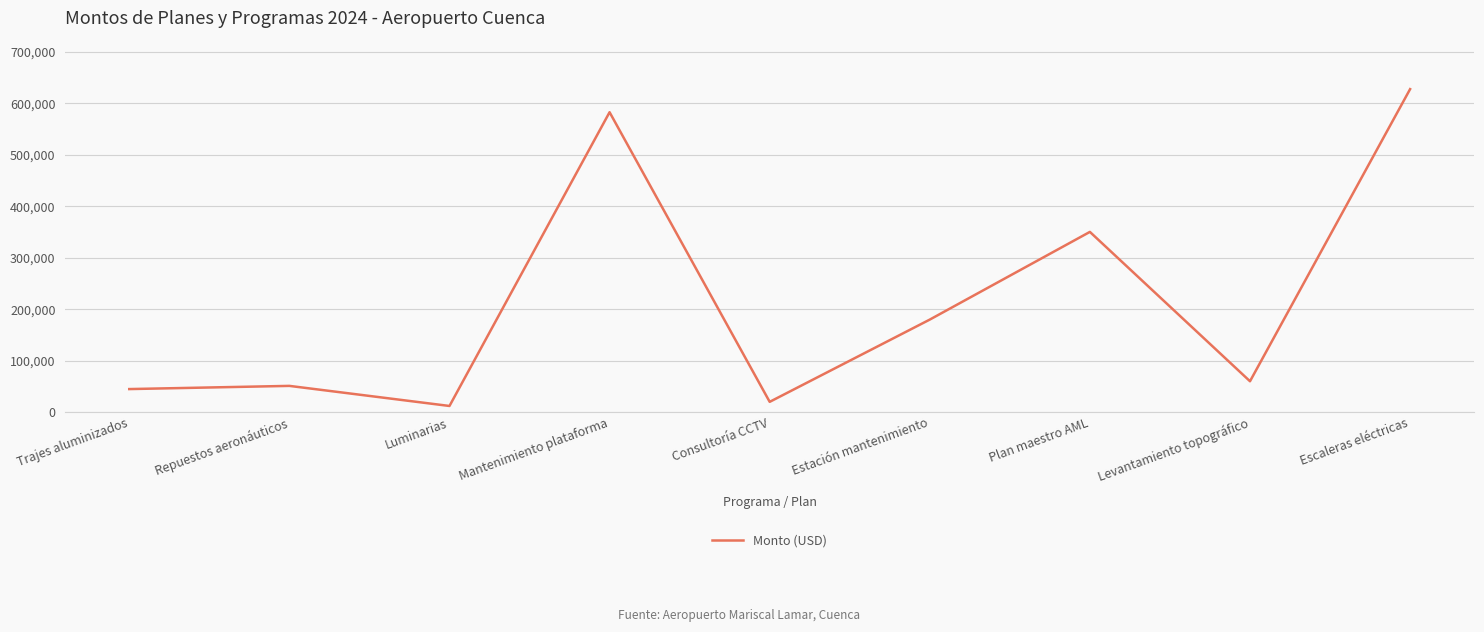

What is the minimum value shown in the chart?

12000